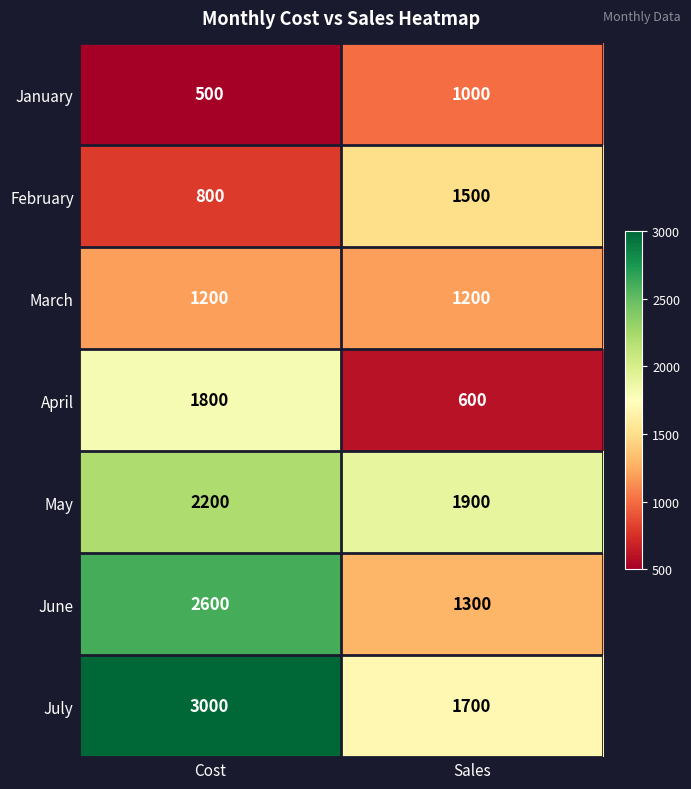

Reading left to right, list all the values displayed in this chart.

January: 500	1000
February: 800	1500
March: 1200	1200
April: 1800	600
May: 2200	1900
June: 2600	1300
July: 3000	1700